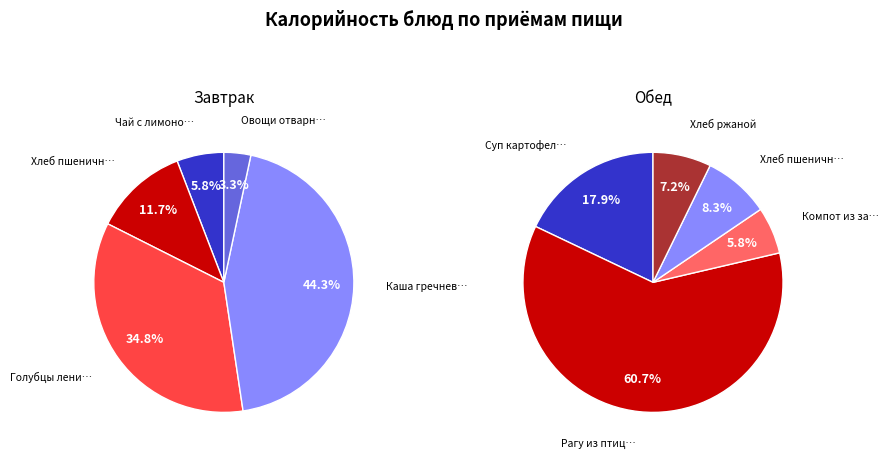

Is there any slice that represents more than half of the pie?

No